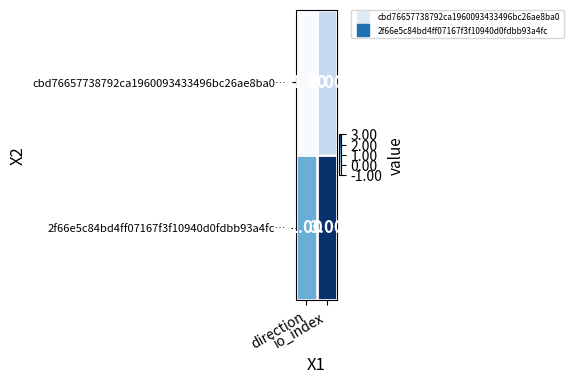

Rank the series by their average value, from highest to lowest.

2f66e5c84bd4ff07167f3f10940d0fdbb93a4fc…, cbd76657738792ca1960093433496bc26ae8ba0…